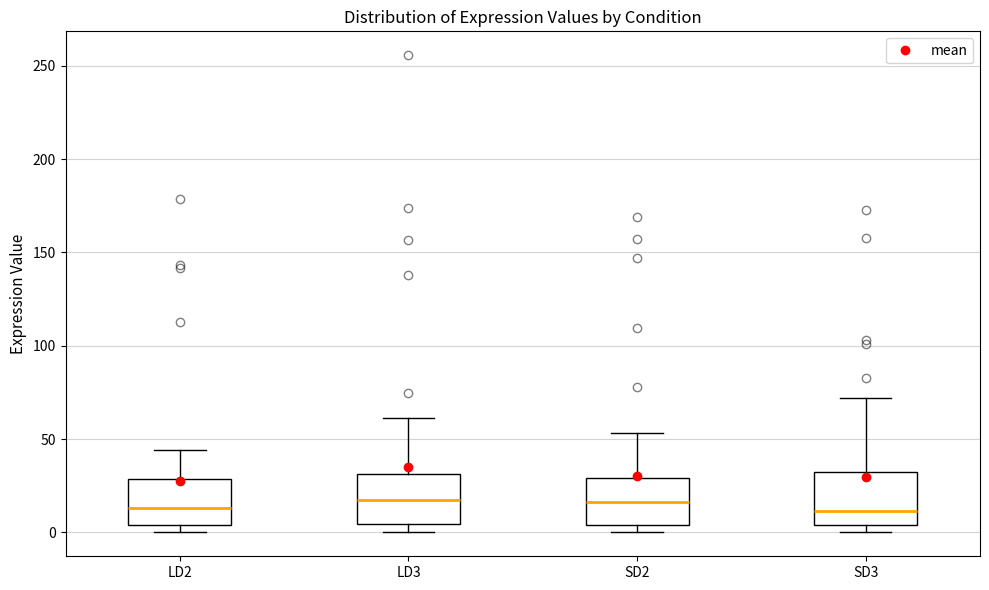

Reading left to right, transcribe this box plot: for each box, give where its median line is, the range the box spans, and where its two whiskers end, as read against the y-axis. The values are not printed on the chart, so give them approximately, as read against the axis.

LD2: median 15, box 5 to 30, whiskers 0 to 45
LD3: median 15, box 5 to 30, whiskers 0 to 60
SD2: median 15, box 5 to 30, whiskers 0 to 55
SD3: median 10, box 5 to 30, whiskers 0 to 70